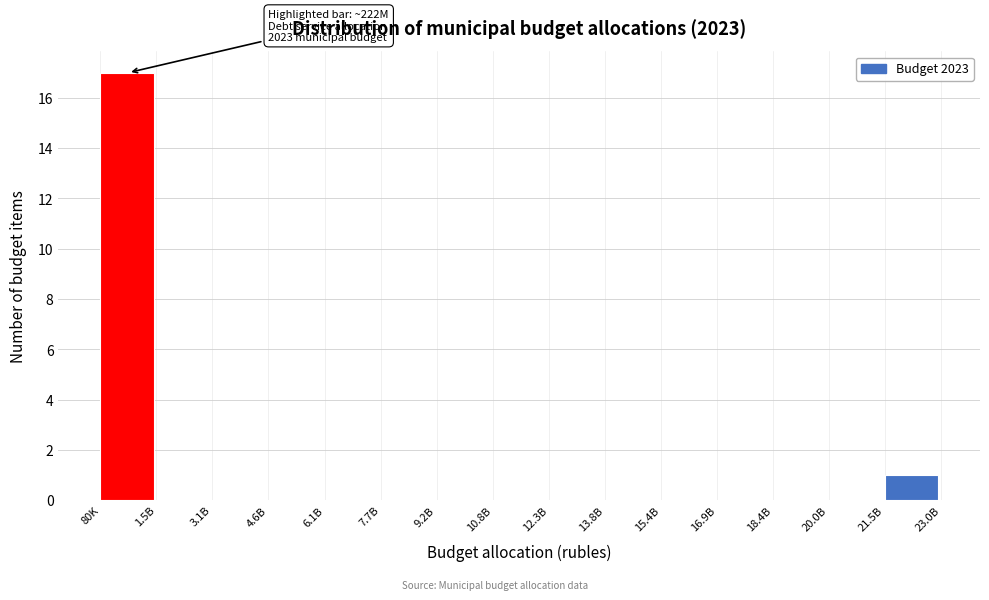

Reading left to right, extract all data points from this chart.

80K=17	1.5B=0	3.1B=0	4.6B=0	6.1B=0	7.7B=0	9.2B=0	10.8B=0	12.3B=0	13.8B=0	15.4B=0	16.9B=0	18.4B=0	20.0B=0	21.5B=1